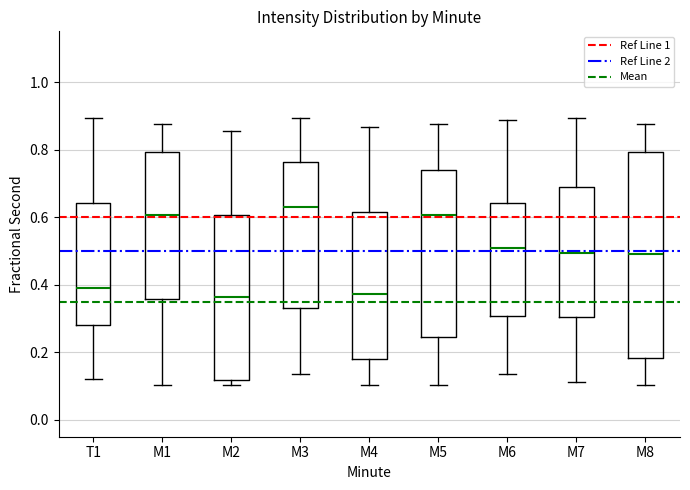

Reading left to right, transcribe this box plot: for each box, give where its median line is, the range the box spans, and where its two whiskers end, as read against the y-axis. The values are not printed on the chart, so give them approximately, as read against the axis.

T1: median 0.40, box 0.28 to 0.64, whiskers 0.12 to 0.90
M1: median 0.60, box 0.36 to 0.80, whiskers 0.10 to 0.88
M2: median 0.36, box 0.12 to 0.60, whiskers 0.10 to 0.86
M3: median 0.62, box 0.34 to 0.76, whiskers 0.14 to 0.90
M4: median 0.38, box 0.18 to 0.62, whiskers 0.10 to 0.86
M5: median 0.60, box 0.24 to 0.74, whiskers 0.10 to 0.88
M6: median 0.50, box 0.30 to 0.64, whiskers 0.14 to 0.88
M7: median 0.50, box 0.30 to 0.68, whiskers 0.12 to 0.90
M8: median 0.50, box 0.18 to 0.80, whiskers 0.10 to 0.88